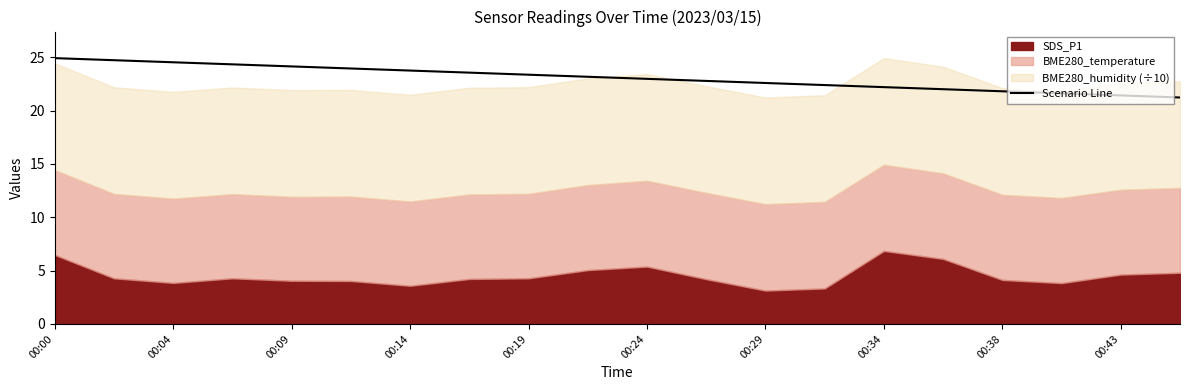

What is the maximum value for Scenario Line?

24.9